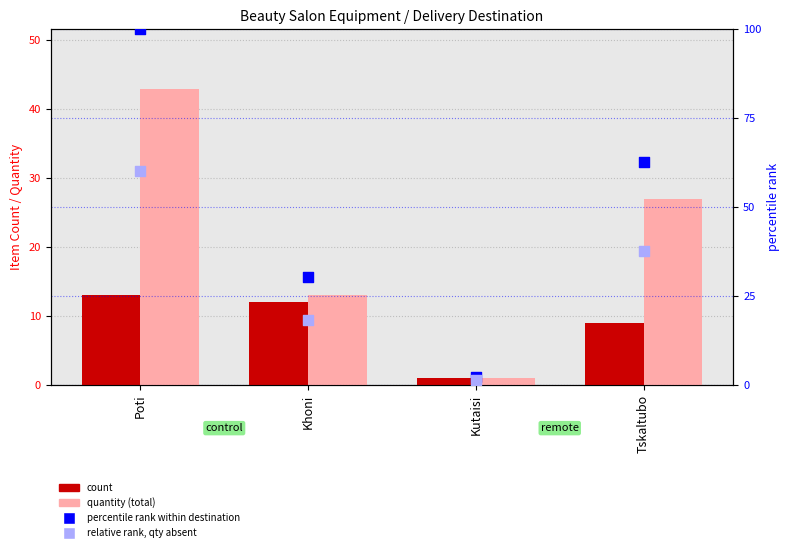

At how many categories does at least one series exceed 86?

1